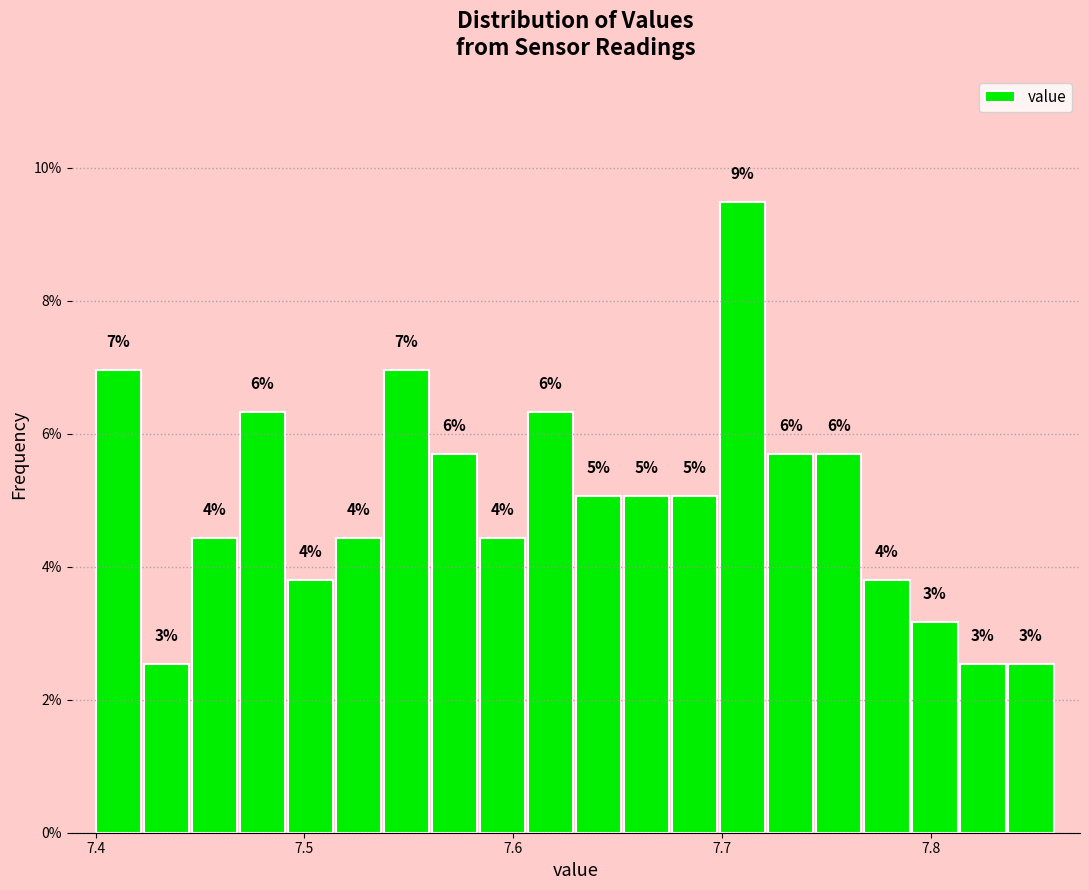

Around what value on the x-axis is the tallest bar? Give the approximate position of its centre, as read against the axis.

7.71